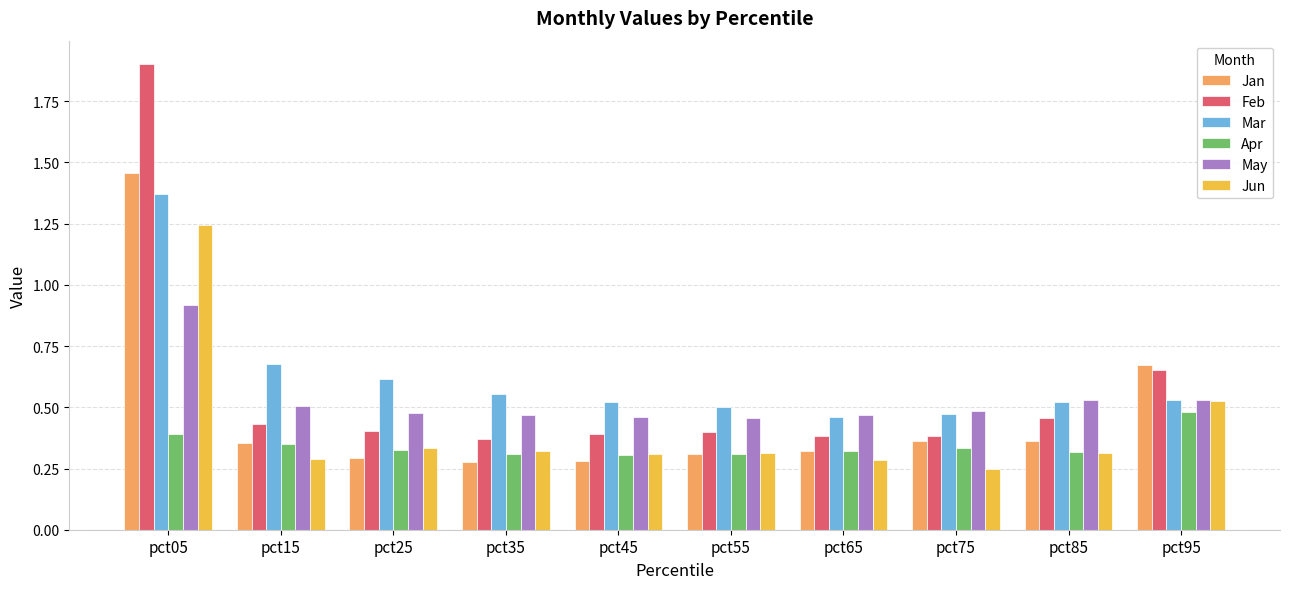

What is the sum of all May values?

5.3